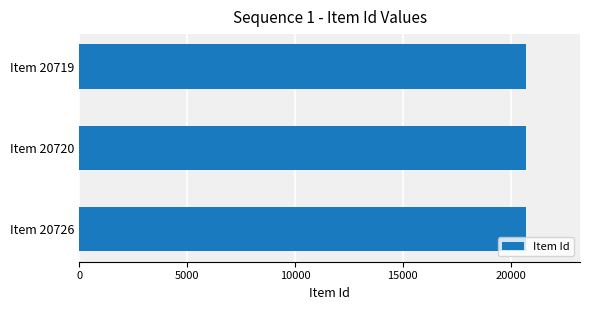

Does the chart contain stacked bars?

No